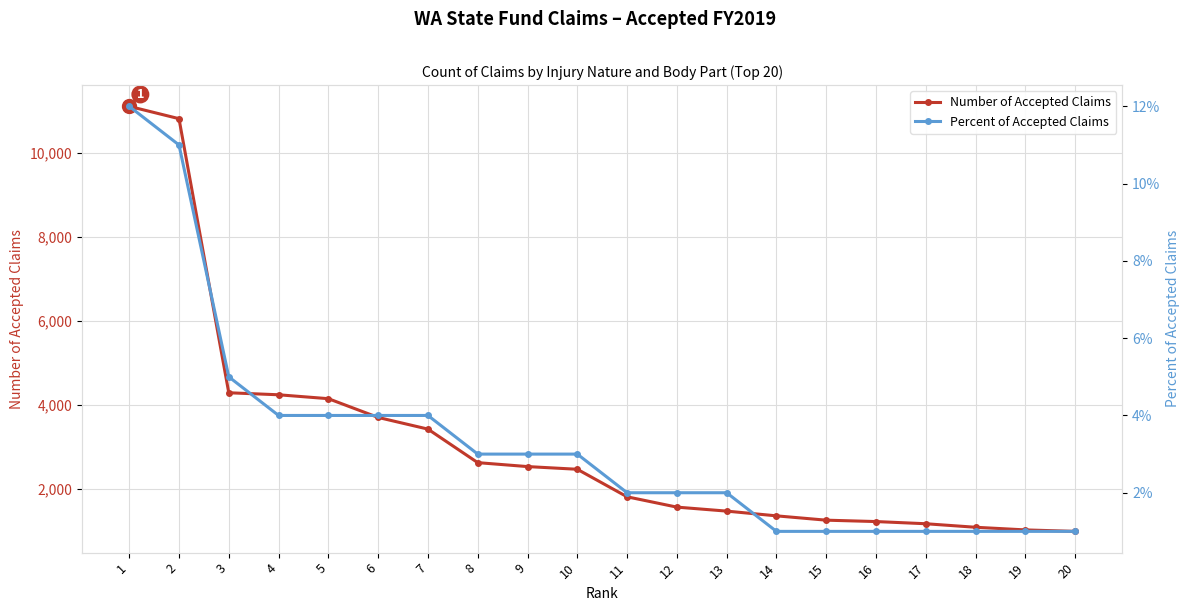

What is the value of the Number of Accepted Claims point at the 3rd from the left?

4289